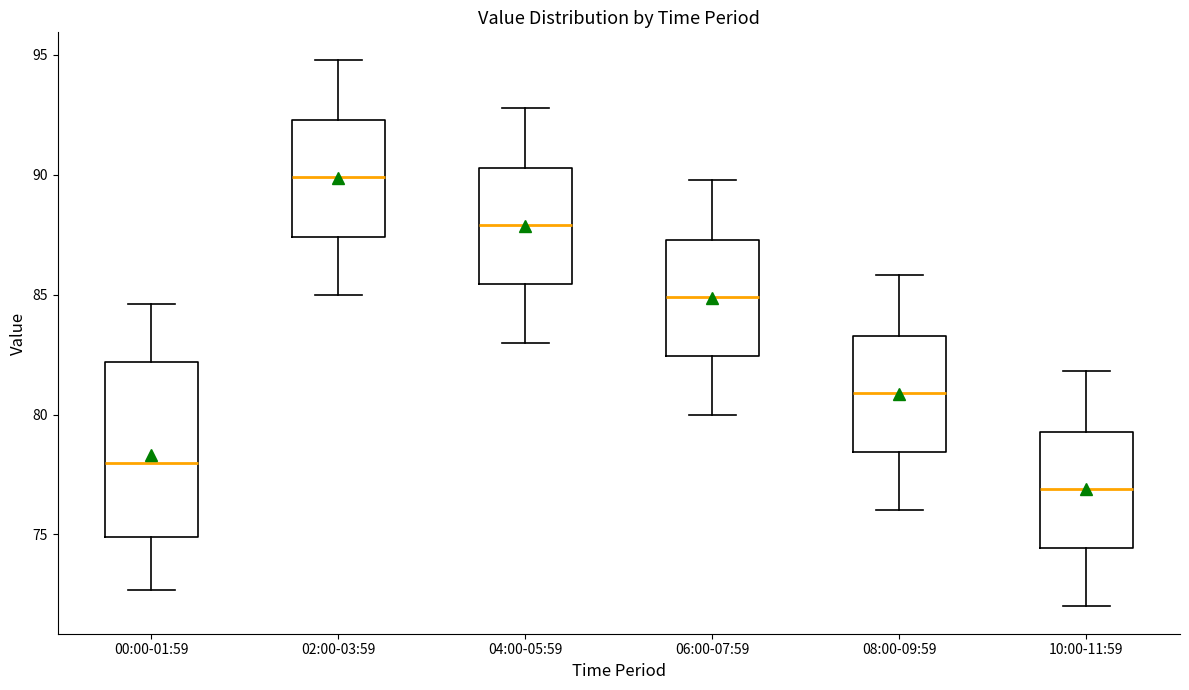

Reading left to right, transcribe this box plot: for each box, give where its median line is, the range the box spans, and where its two whiskers end, as read against the y-axis. The values are not printed on the chart, so give them approximately, as read against the axis.

00:00-01:59: median 78.0, box 75.0 to 82.0, whiskers 72.5 to 84.5
02:00-03:59: median 90.0, box 87.5 to 92.5, whiskers 85.0 to 95.0
04:00-05:59: median 88.0, box 85.5 to 90.5, whiskers 83.0 to 93.0
06:00-07:59: median 85.0, box 82.5 to 87.5, whiskers 80.0 to 90.0
08:00-09:59: median 81.0, box 78.5 to 83.5, whiskers 76.0 to 86.0
10:00-11:59: median 77.0, box 74.5 to 79.5, whiskers 72.0 to 82.0